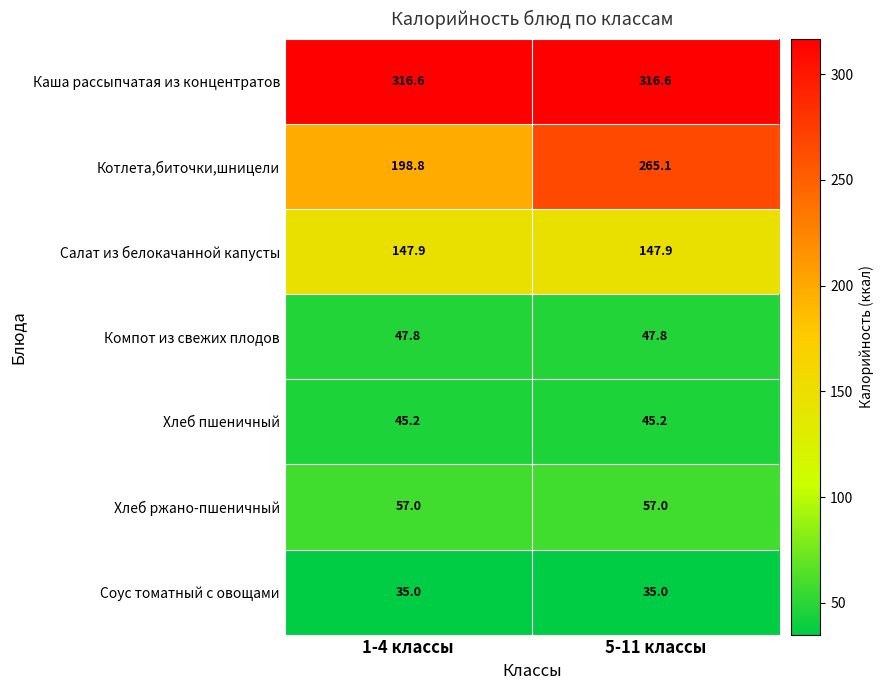

Which series has the widest spread of values?

Котлета,биточки,шницели